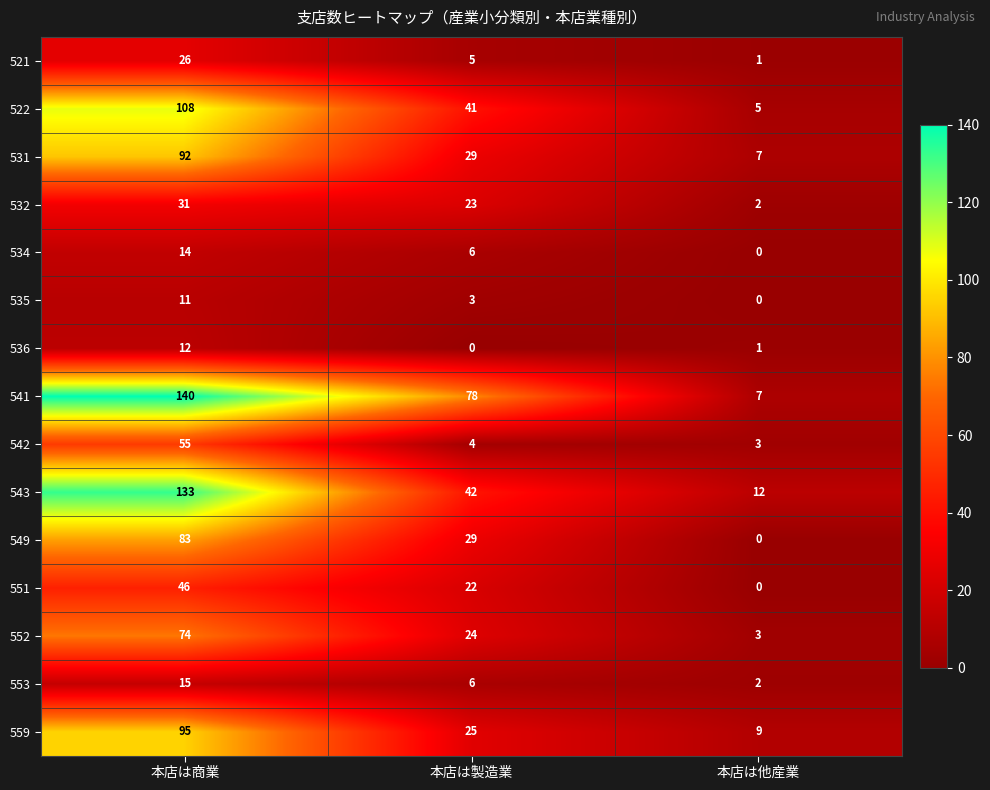

Rank the categories by 543 value from lowest to highest.

本店は他産業, 本店は製造業, 本店は商業